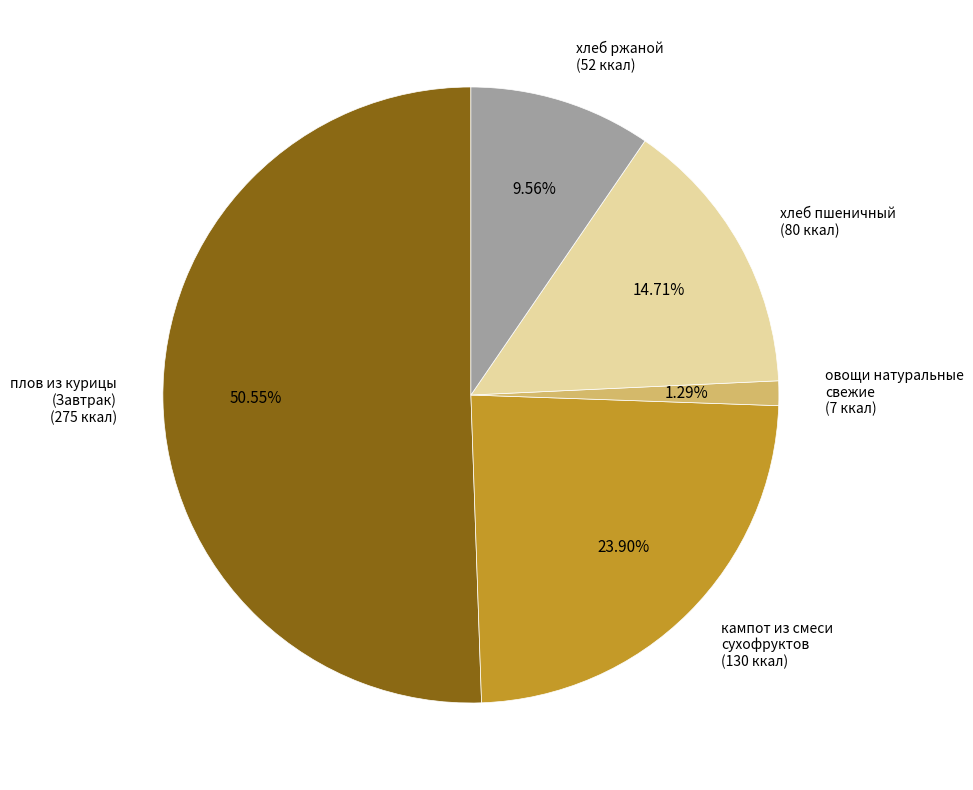

Is there a majority slice in this chart?

Yes